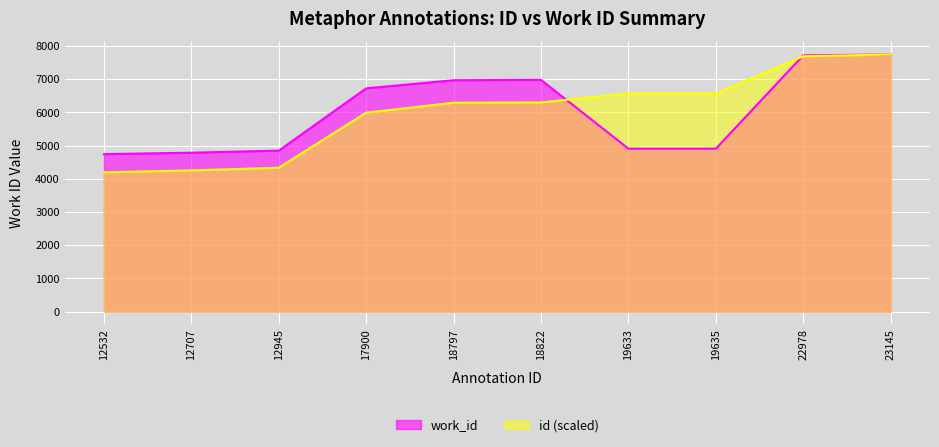

Where is the first local maximum for work_id?

18822